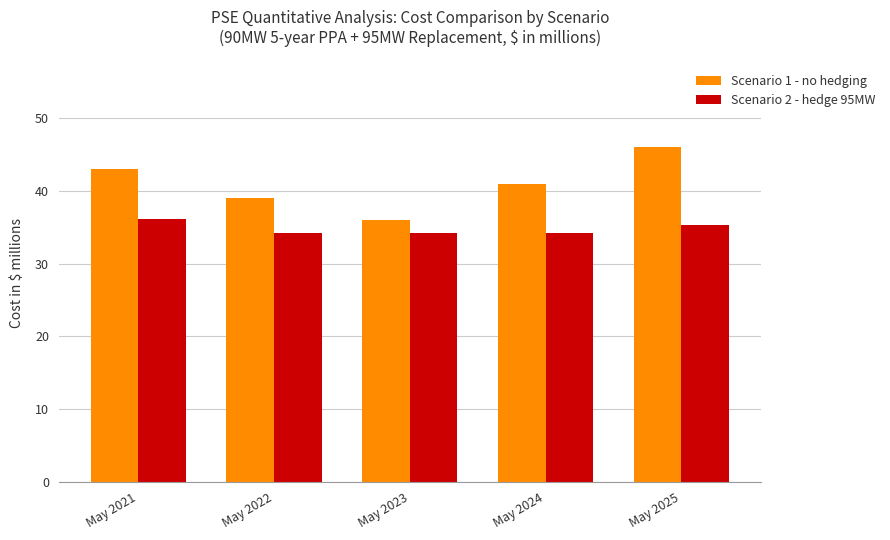

Where is Scenario 1 - no hedging nearest to the value 41?

May 2024